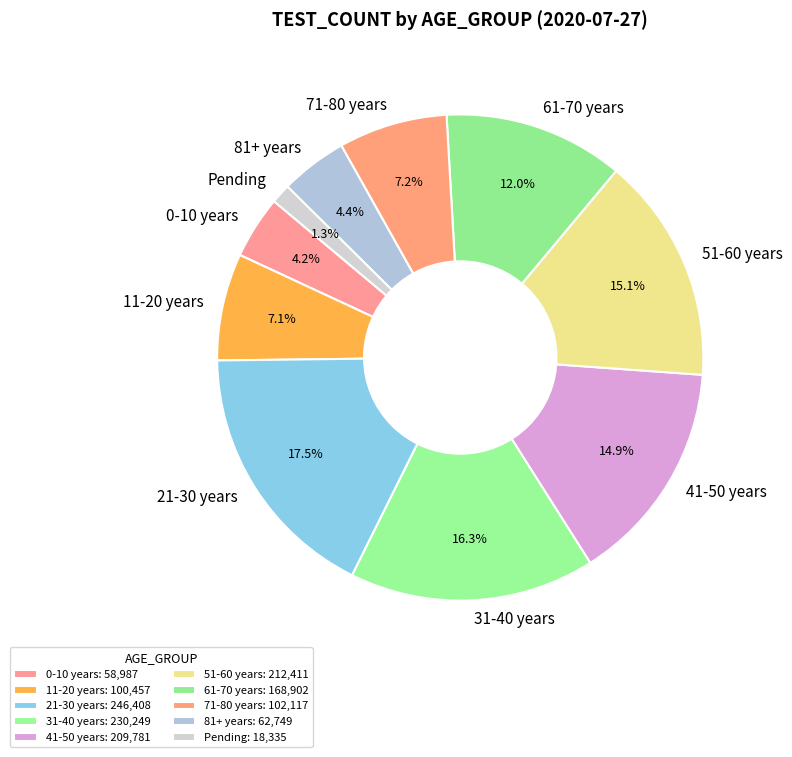

Which has a higher value, 71-80 years or 31-40 years?

31-40 years